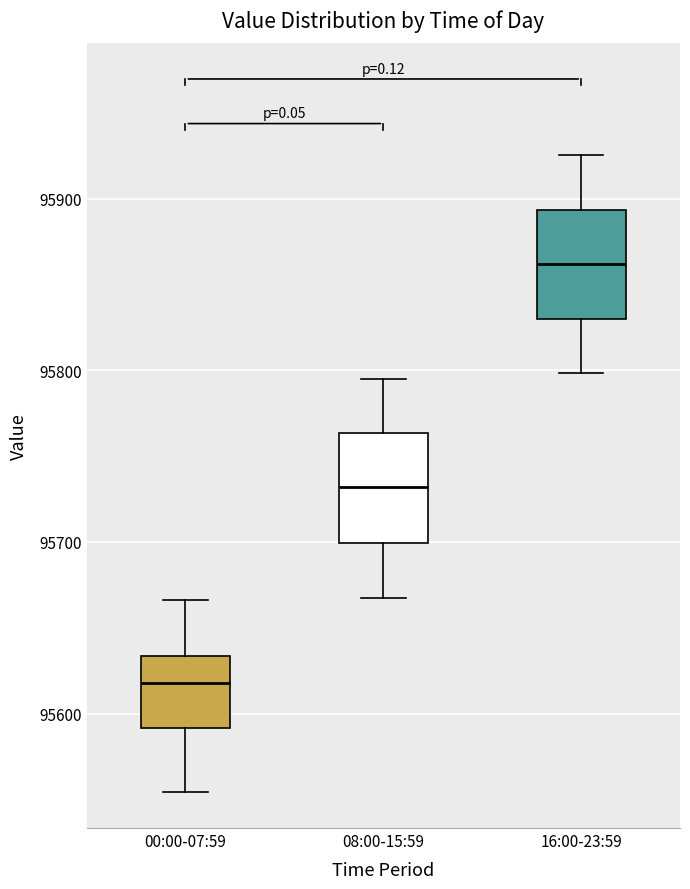

Which box has the lowest median line?

00:00-07:59